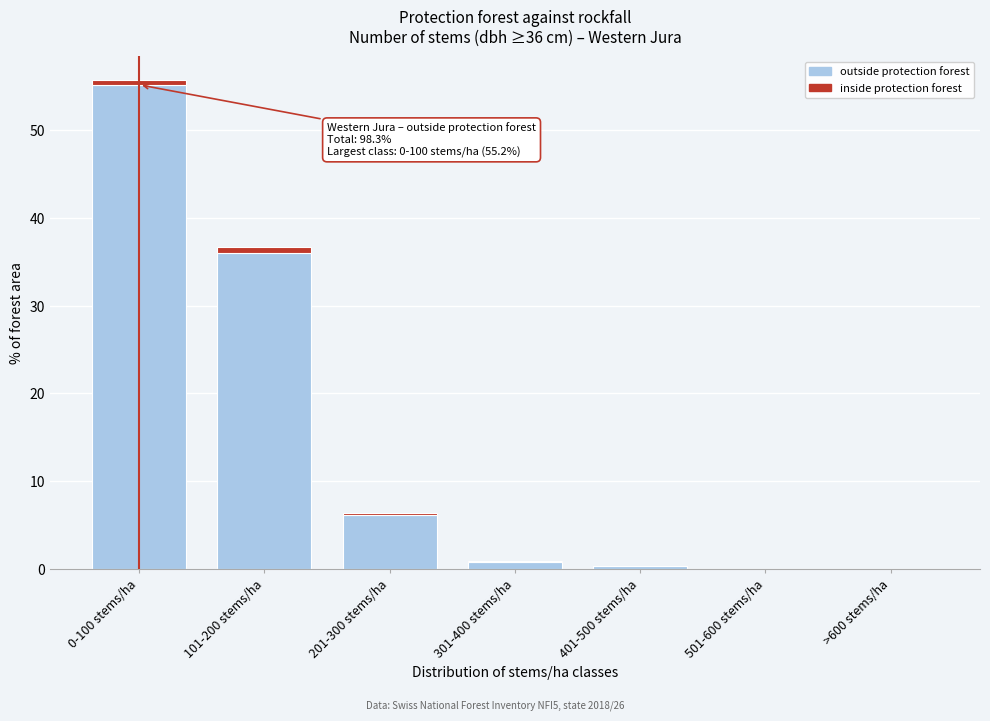

Reading left to right, what are the values for outside?

0-100 stems/ha=55.2	101-200 stems/ha=36.0	201-300 stems/ha=6.1	301-400 stems/ha=0.7	401-500 stems/ha=0.3	501-600 stems/ha=0.0	>600 stems/ha=0.0